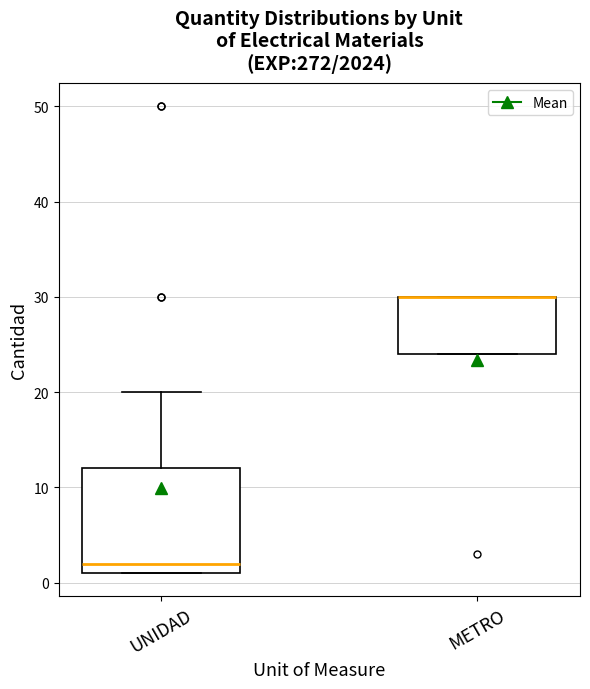

Which box is the tallest, from its lower edge to its upper edge?

UNIDAD